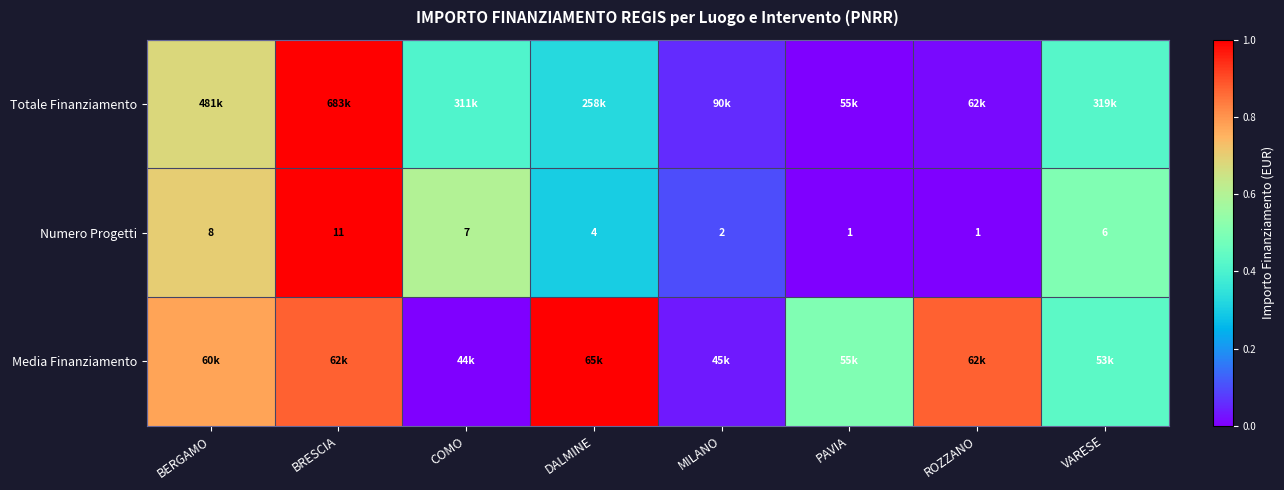

Between BERGAMO and ROZZANO, which is larger?

BERGAMO